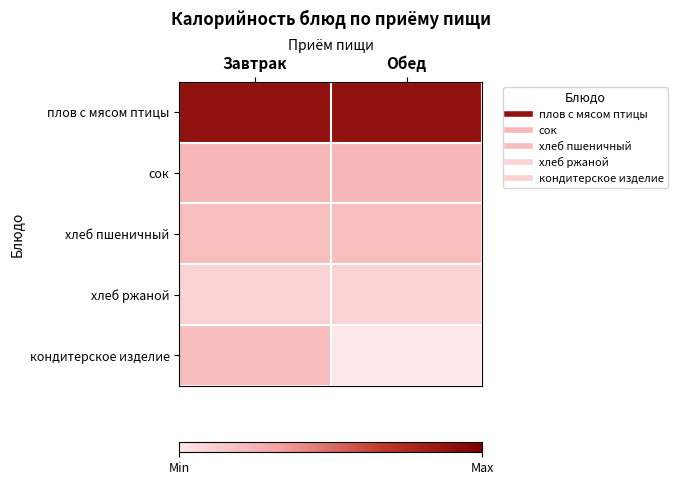

Reading left to right, what are all the values shown in this chart?

плов с мясом птицы: Завтрак=377.0	Обед=377.0
сок: Завтрак=94.2	Обед=94.2
хлеб пшеничный: Завтрак=82.0	Обед=82.0
хлеб ржаной: Завтрак=40.0	Обед=40.0
кондитерское изделие: Завтрак=83.4	Обед=0.0